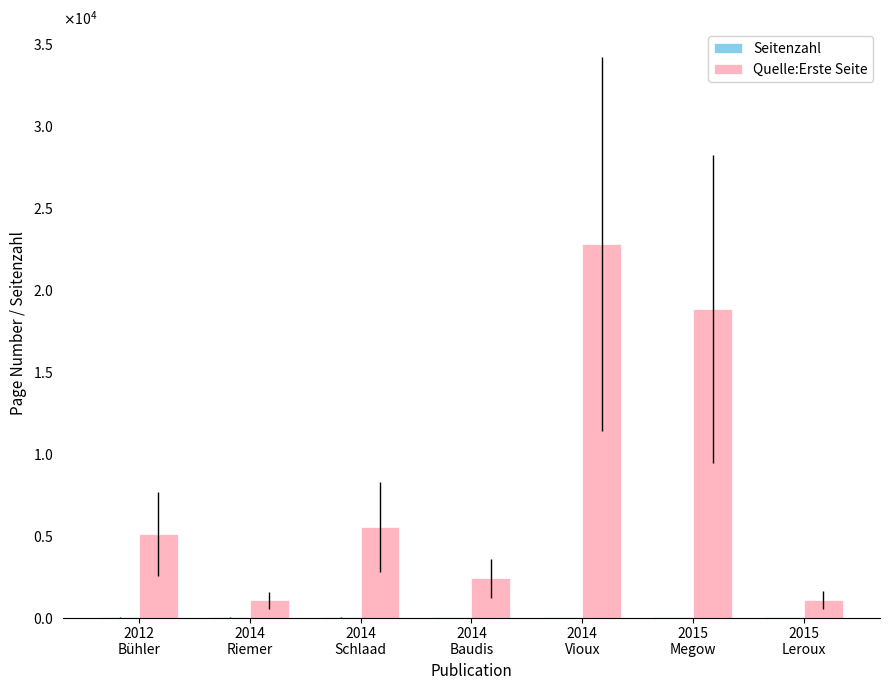

What is the difference between the Seitenzahl values at 2014
Vioux and 2014
Riemer?

2